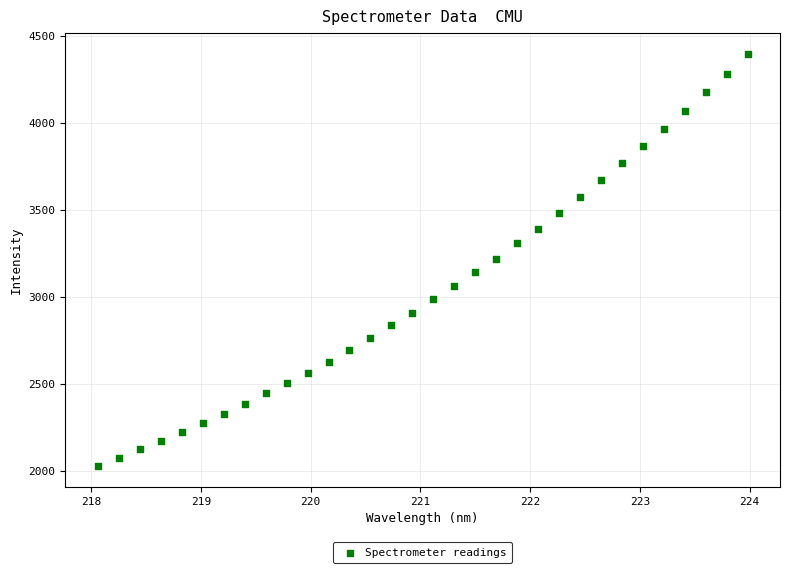

What is the range of Y values (max minus min)?

2373.0